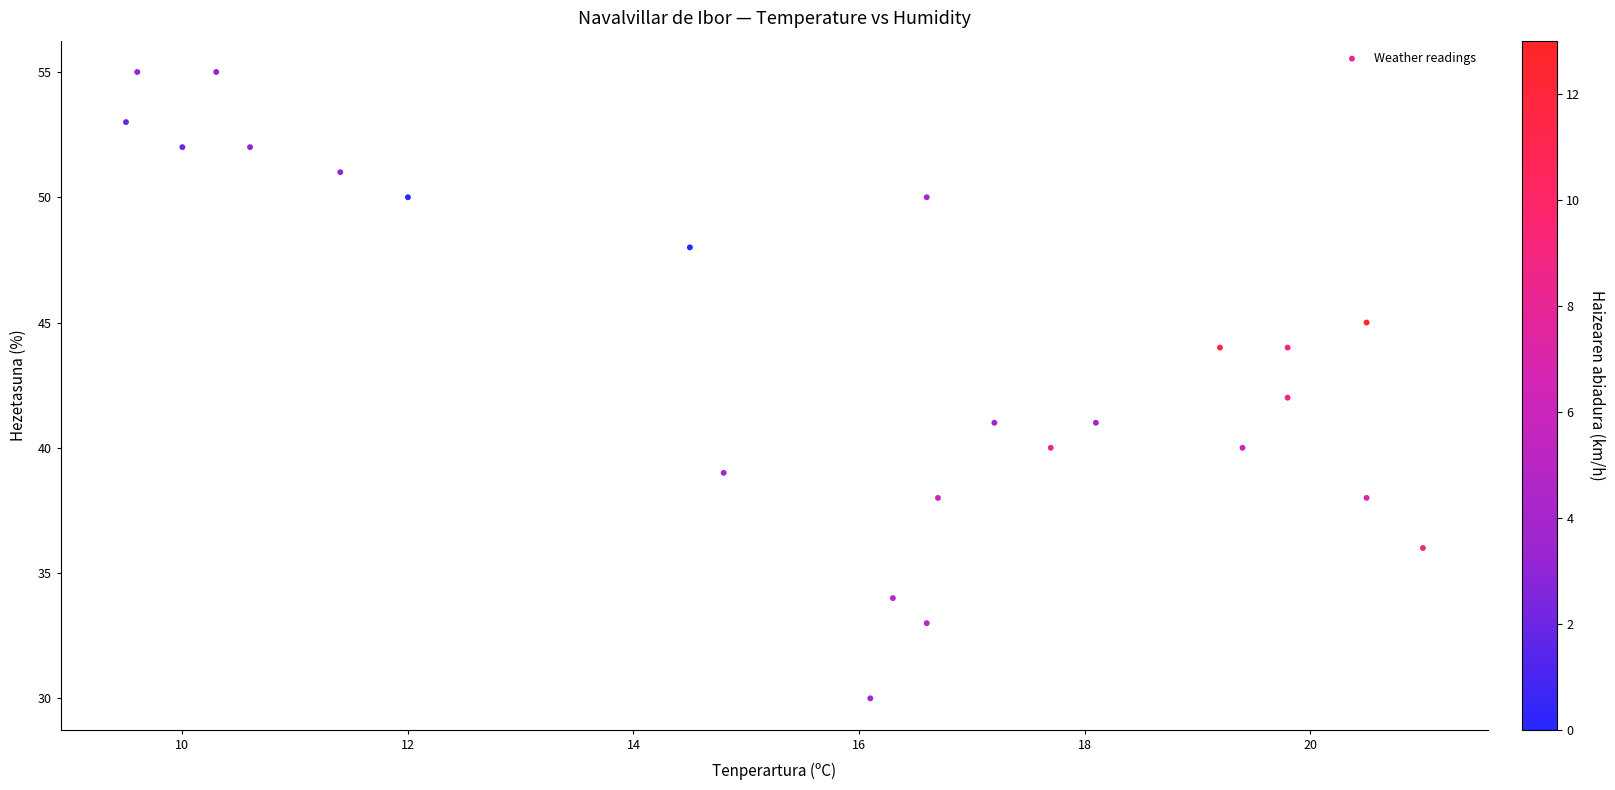

What is the range of Y values (max minus min)?

25